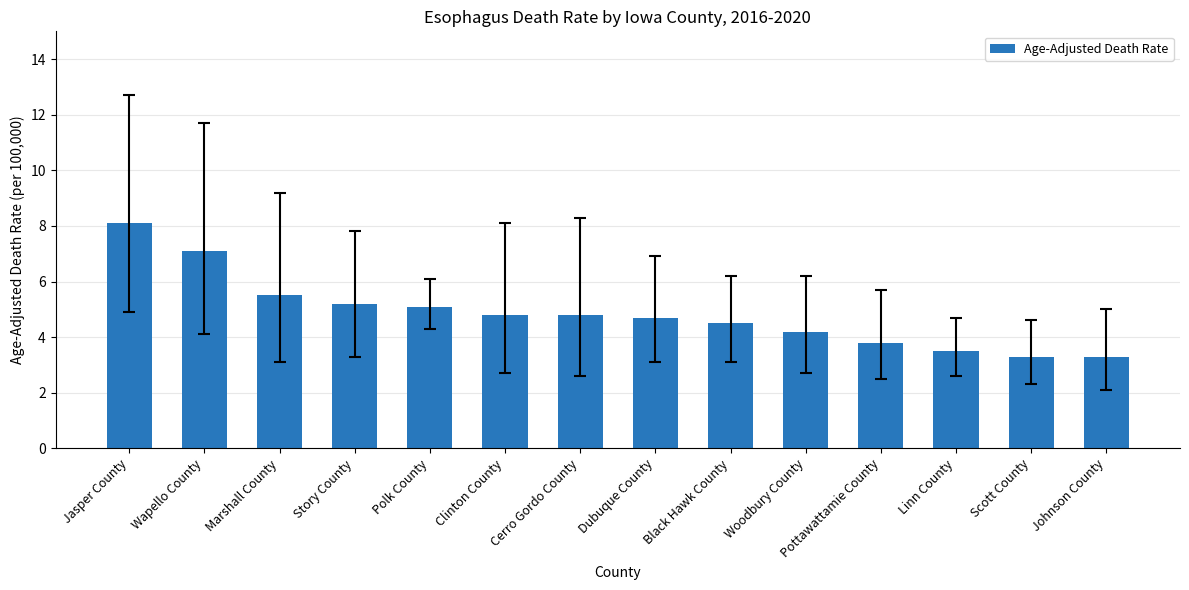

What is the sum of the values at Wapello County and Jasper County?

15.2